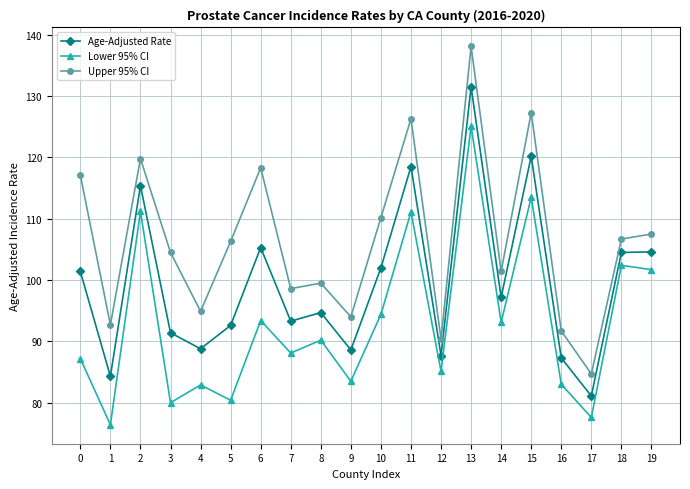

How many interior local valleys does the Age-Adjusted Rate series have?

7